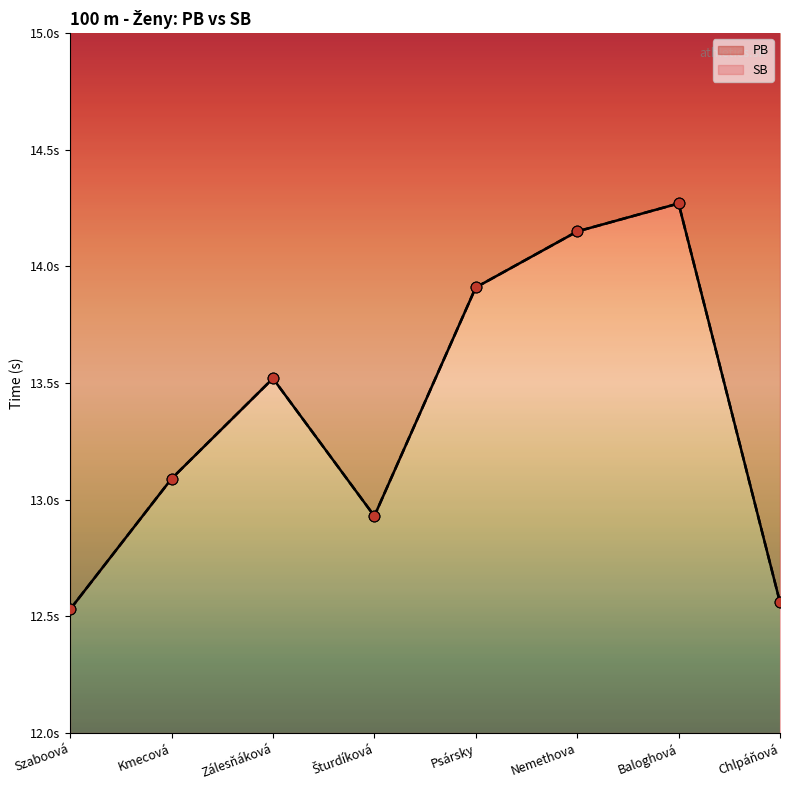

What is the total value across all series at Baloghová?

28.5